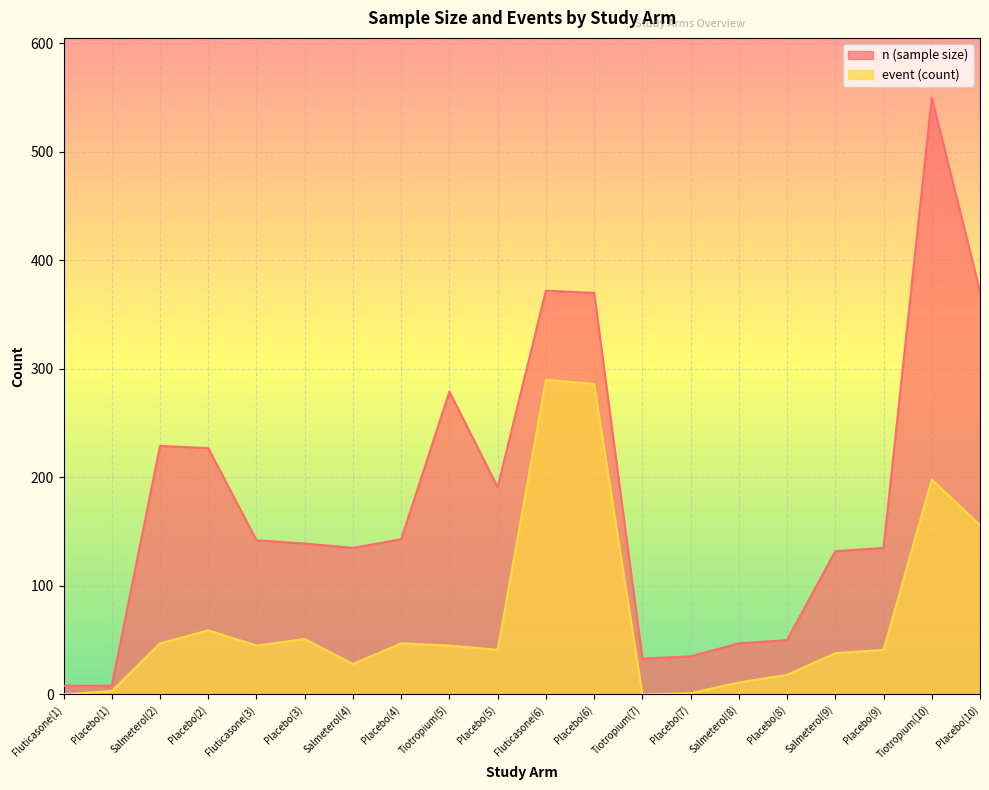

Reading left to right, transcribe all the data shown in this chart.

n (sample size): 8	8	229	227	142	139	135	143	279	191	372	370	33	35	47	50	132	135	550	371
event (count): 0	3	47	59	45	51	28	47	45	41	290	286	0	1	11	18	38	41	198	156